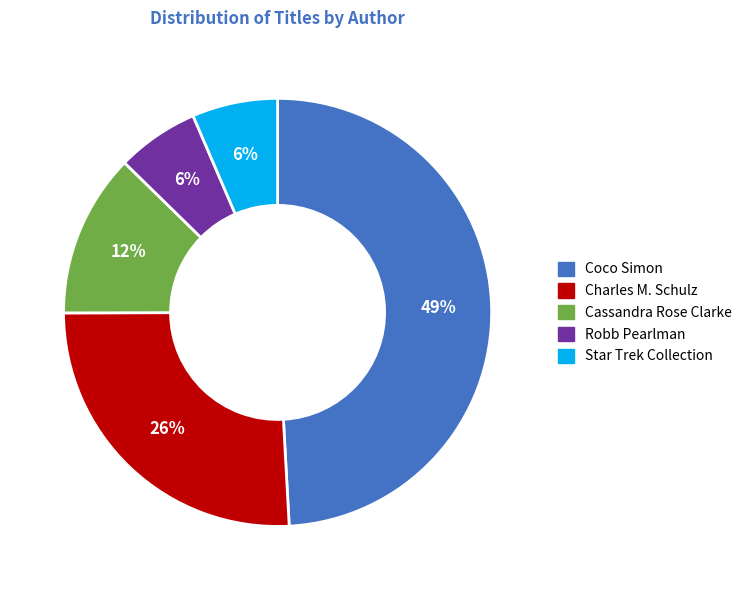

Is there any slice that represents more than half of the pie?

No